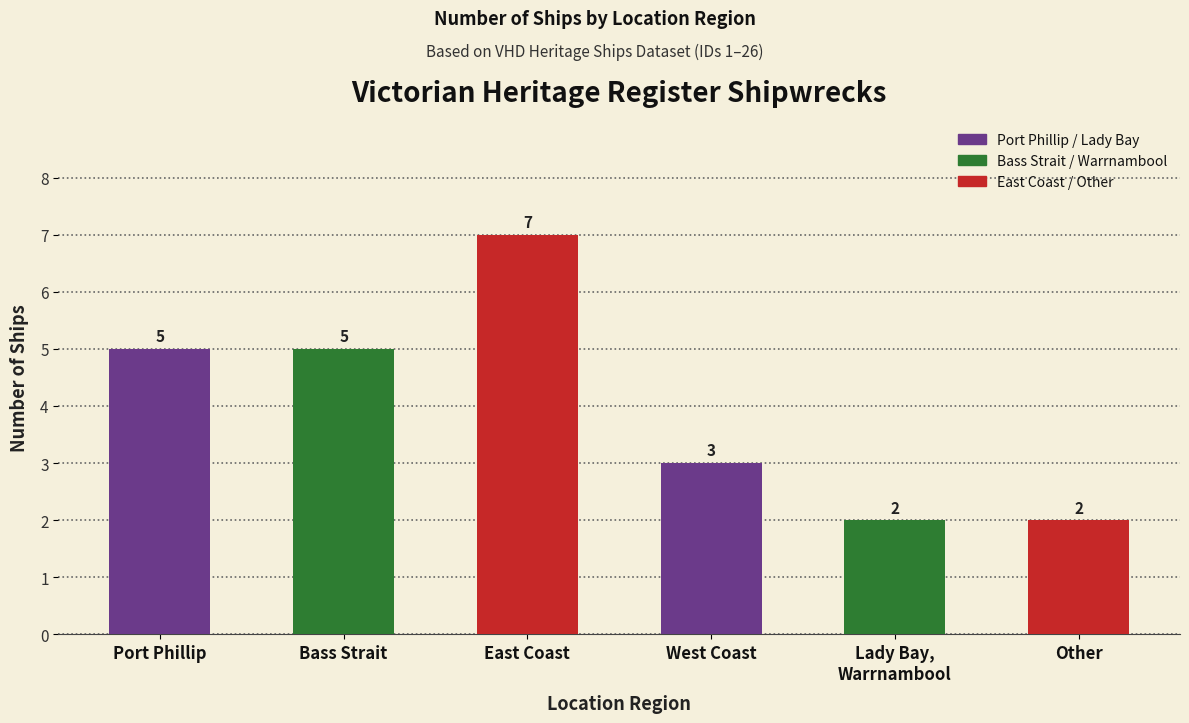

How many bars are there in total?

6